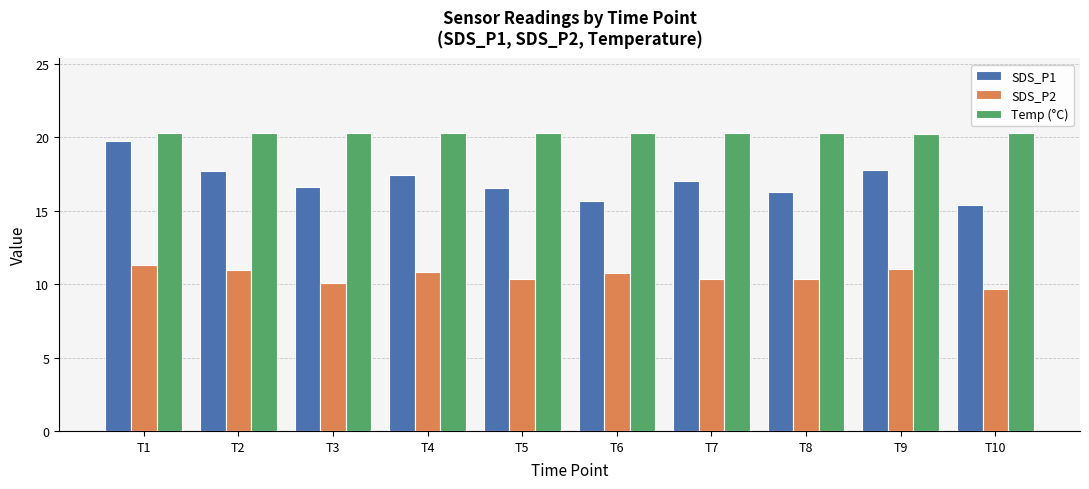

Is it true that SDS_P1 equals 15.6 at T6?

True